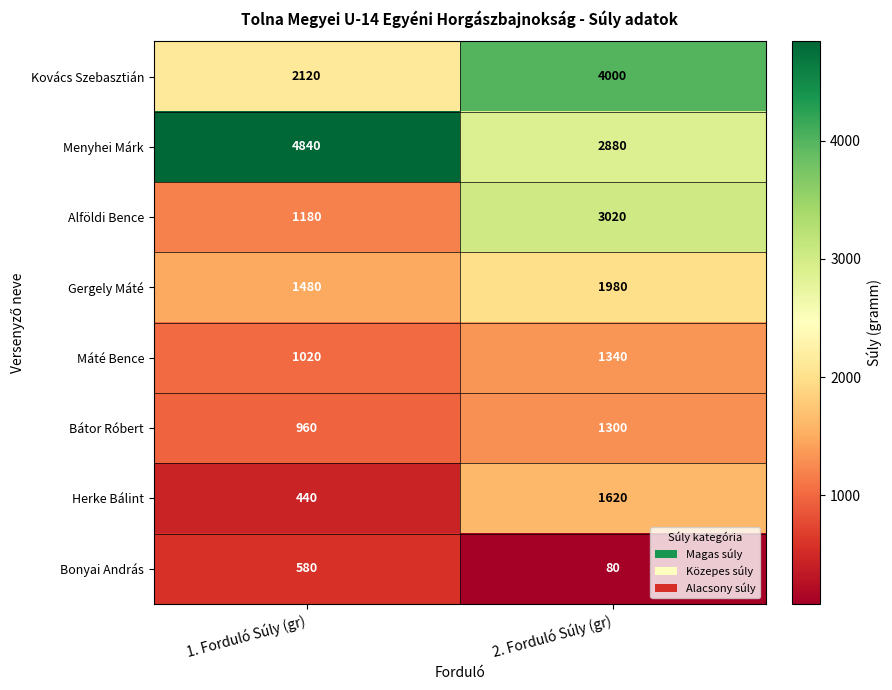

Is it true that Kovács Szebasztián equals 1502 at 2. Forduló Súly (gr)?

False